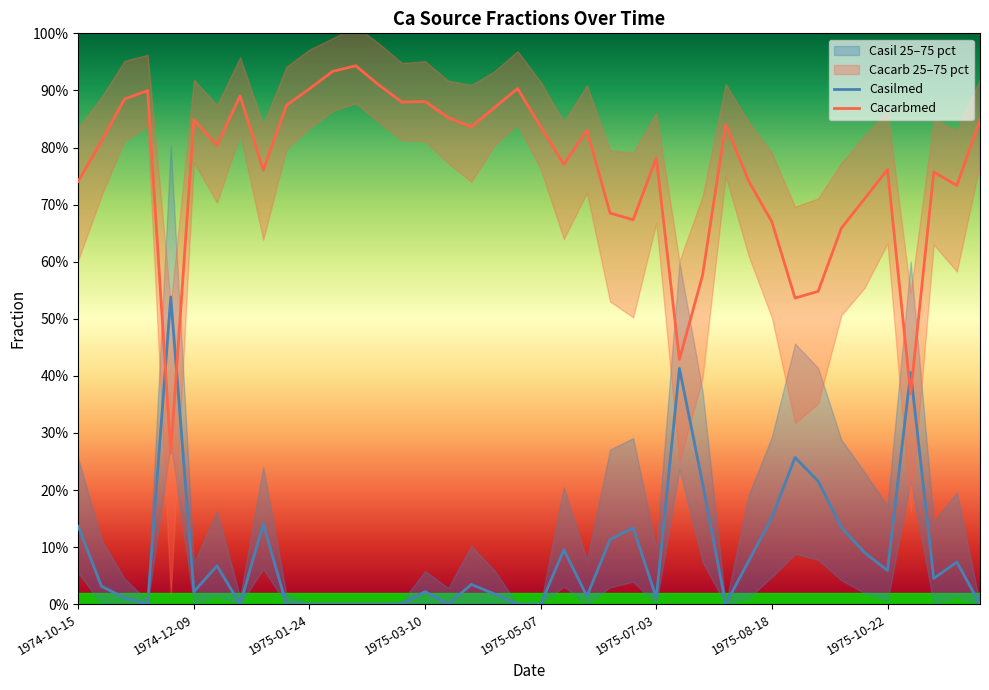

Reading left to right, list all the values displayed in this chart.

Casilmed: 0.1	0.0	0.0	0.0	0.5	0.0	0.1	0.0	0.1	0.0	0.0	0.0	0.0	0.0	0.0	0.0	0.0	0.0	0.0	0.0	0.0	0.1	0.0	0.1	0.1	0.0	0.4	0.2	0.0	0.1	0.2	0.3	0.2	0.1	0.1	0.1	0.4	0.0	0.1	0.0
Cacarbmed: 0.7	0.8	0.9	0.9	0.3	0.8	0.8	0.9	0.8	0.9	0.9	0.9	0.9	0.9	0.9	0.9	0.9	0.8	0.9	0.9	0.8	0.8	0.8	0.7	0.7	0.8	0.4	0.6	0.8	0.7	0.7	0.5	0.5	0.7	0.7	0.8	0.4	0.8	0.7	0.8